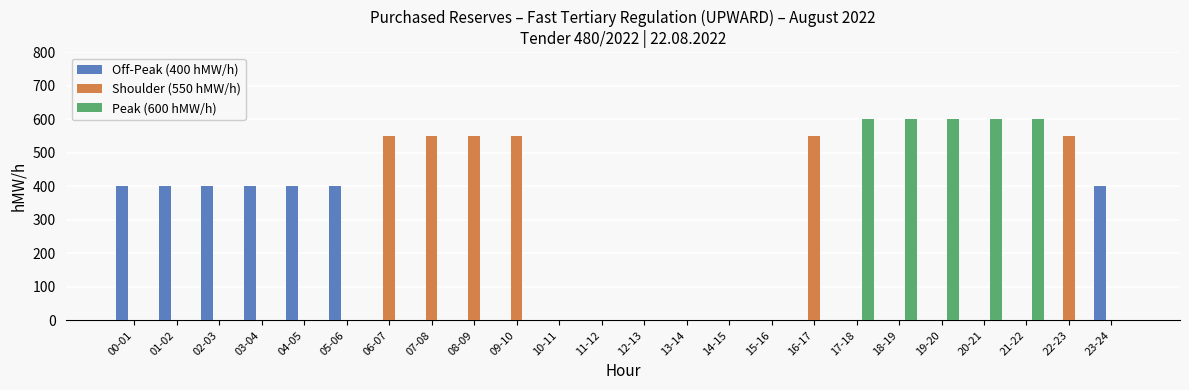

Which series changed the most between 03-04 and 20-21?

Peak (600 hMW/h)